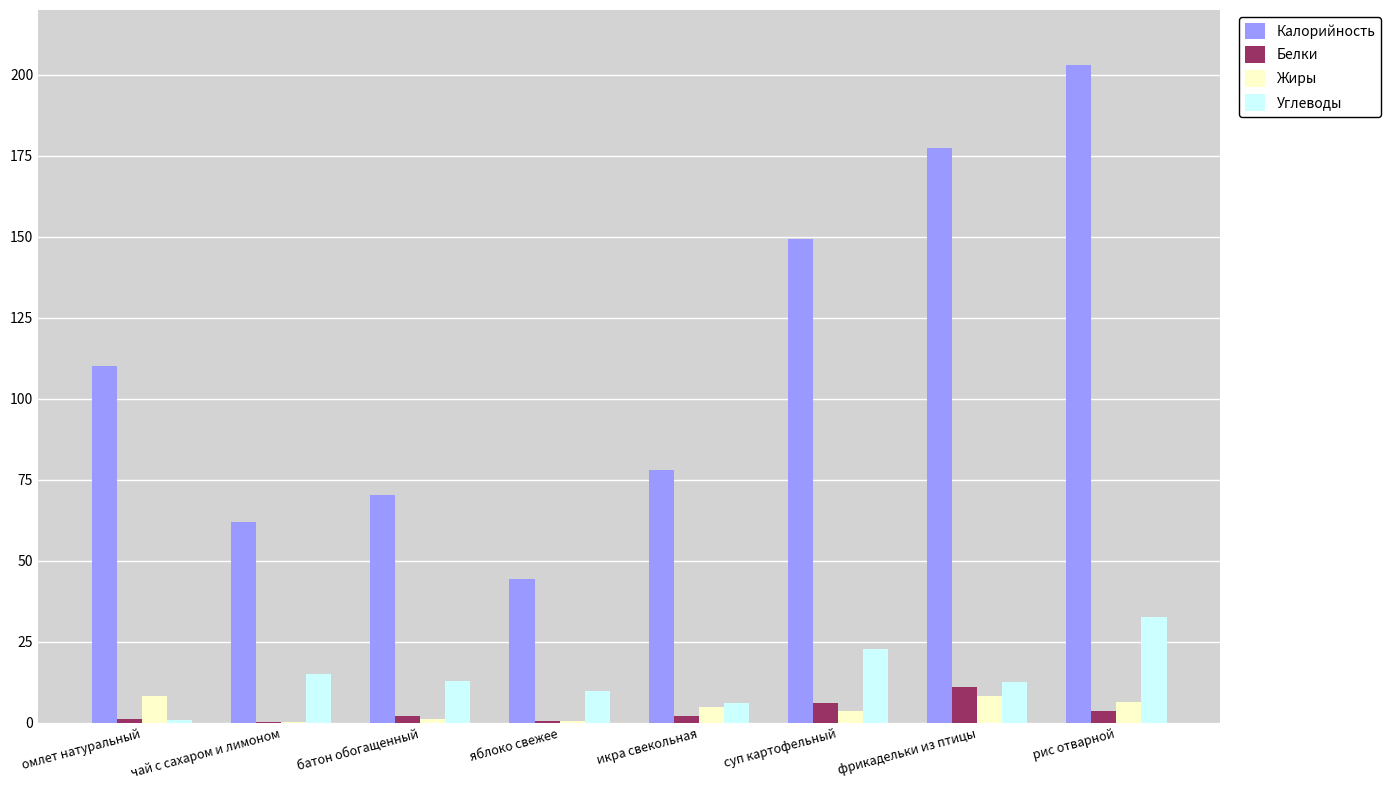

What are all the series names shown in the legend?

Калорийность, Белки, Жиры, Углеводы